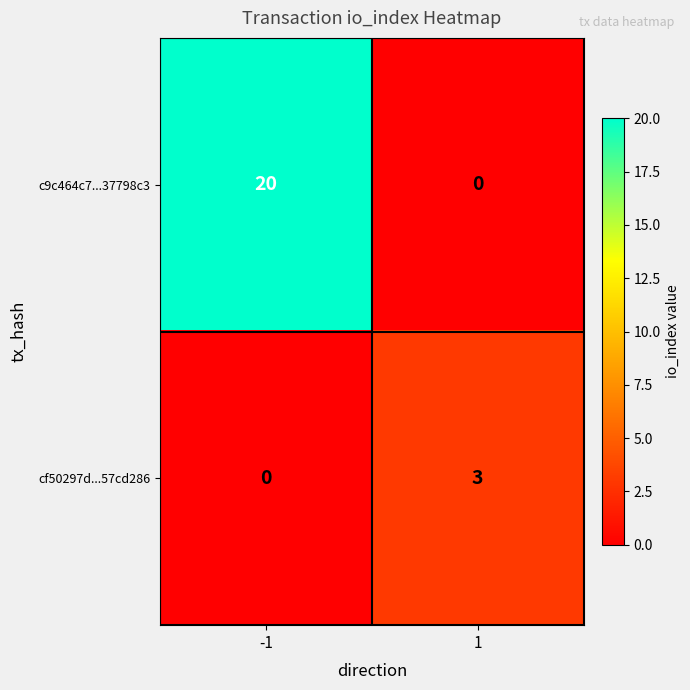

True or false: c9c464c7...37798c3 has a value of 32 at -1.

False